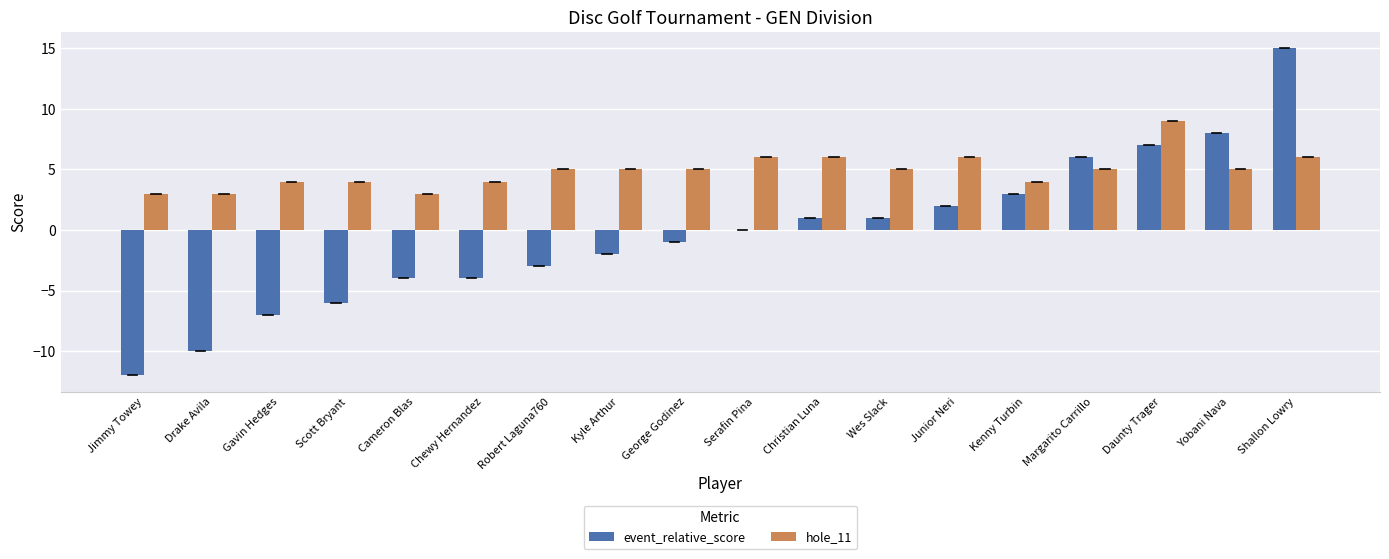

What is the approximate value of hole_11 at Cameron Blas?

3